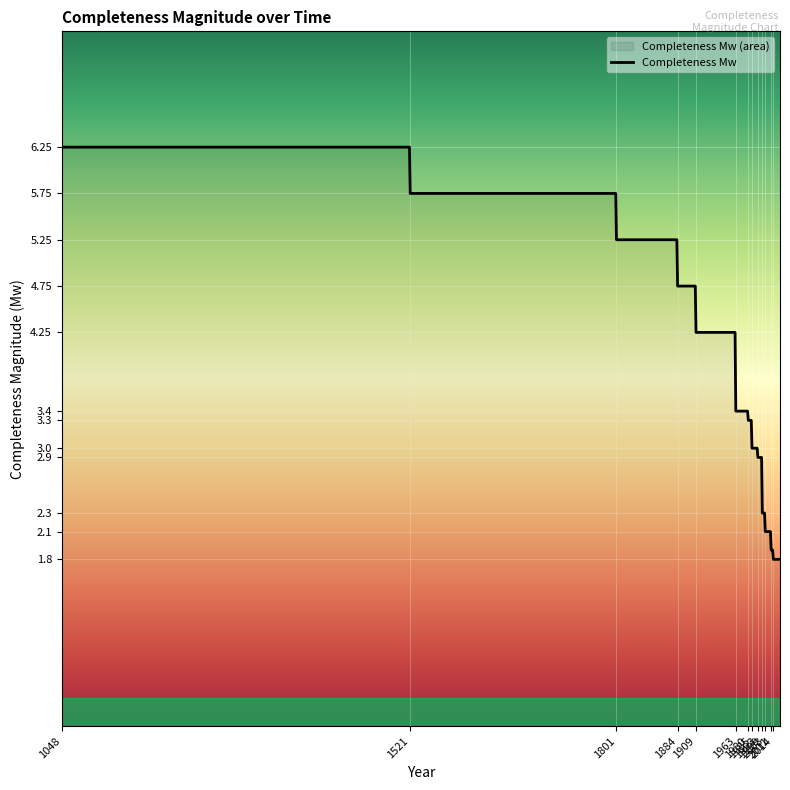

What is the minimum value shown in the chart?

1.8